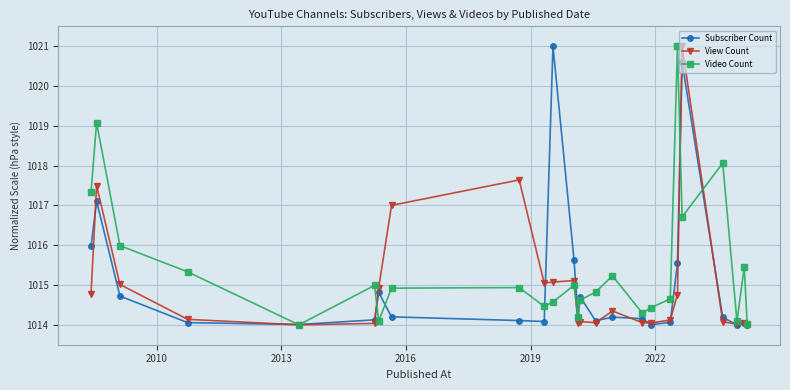

Is this an area chart (filled region under the line)?

No